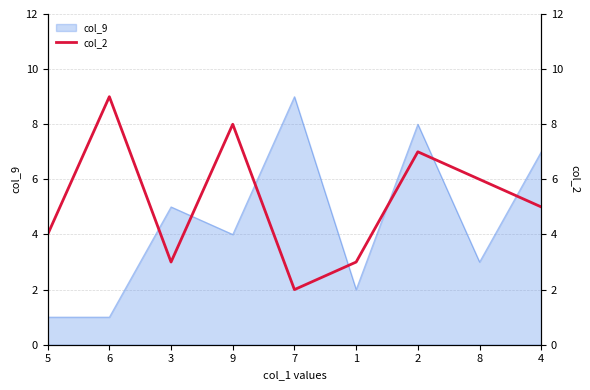

The col_9 series shows 5 at 4. True or false?

False